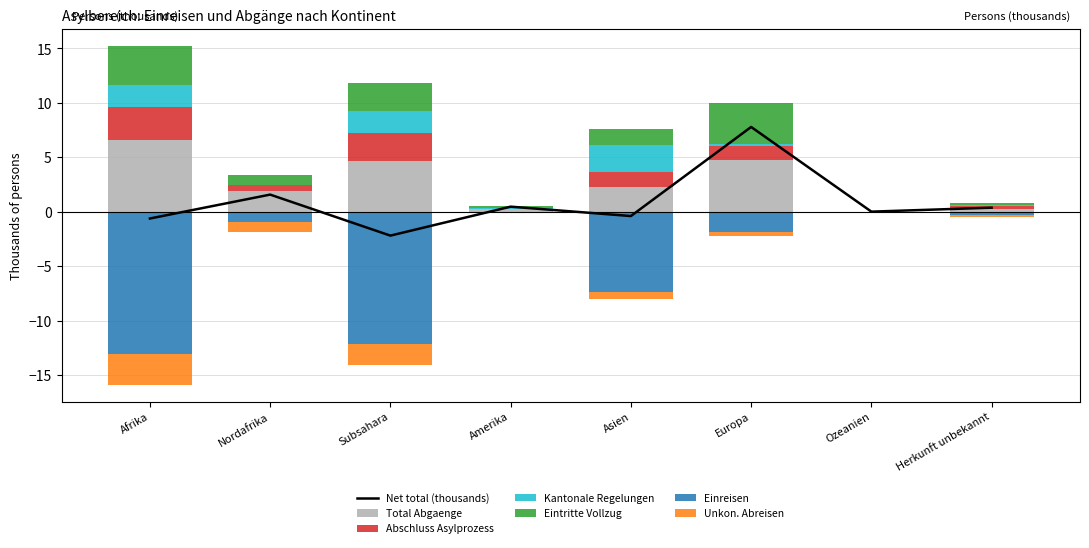

What is the difference between the maximum and second lowest values in the Kantonale Regelungen series?

2.5